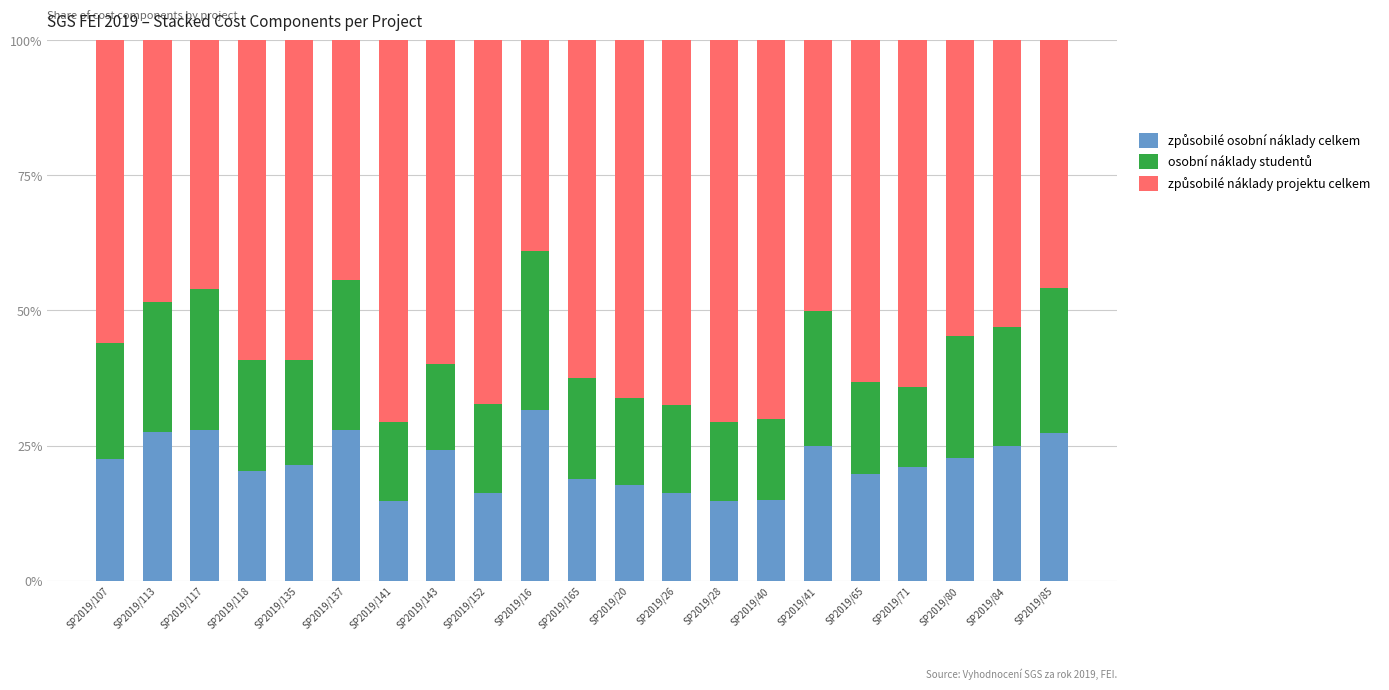

What is the total value across all series at SP2019/84?

100.0